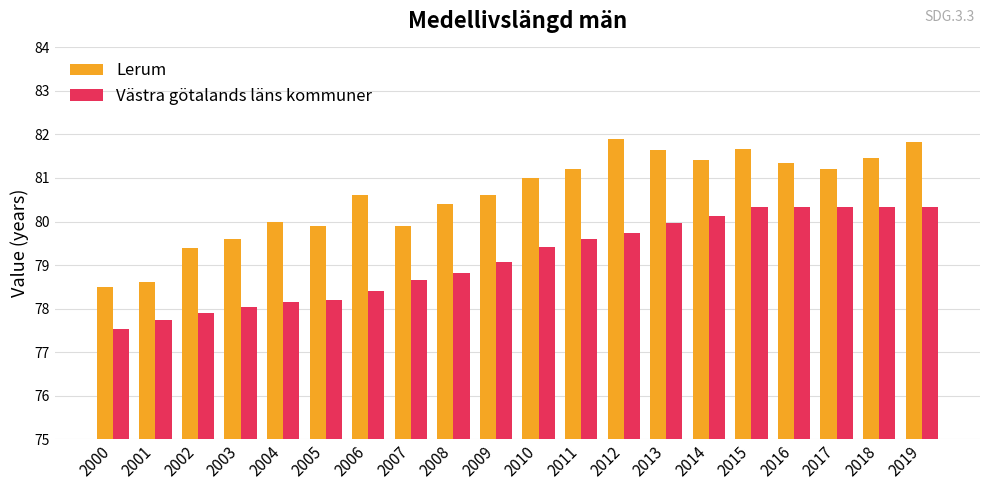

How many distinct data groups are displayed?

2